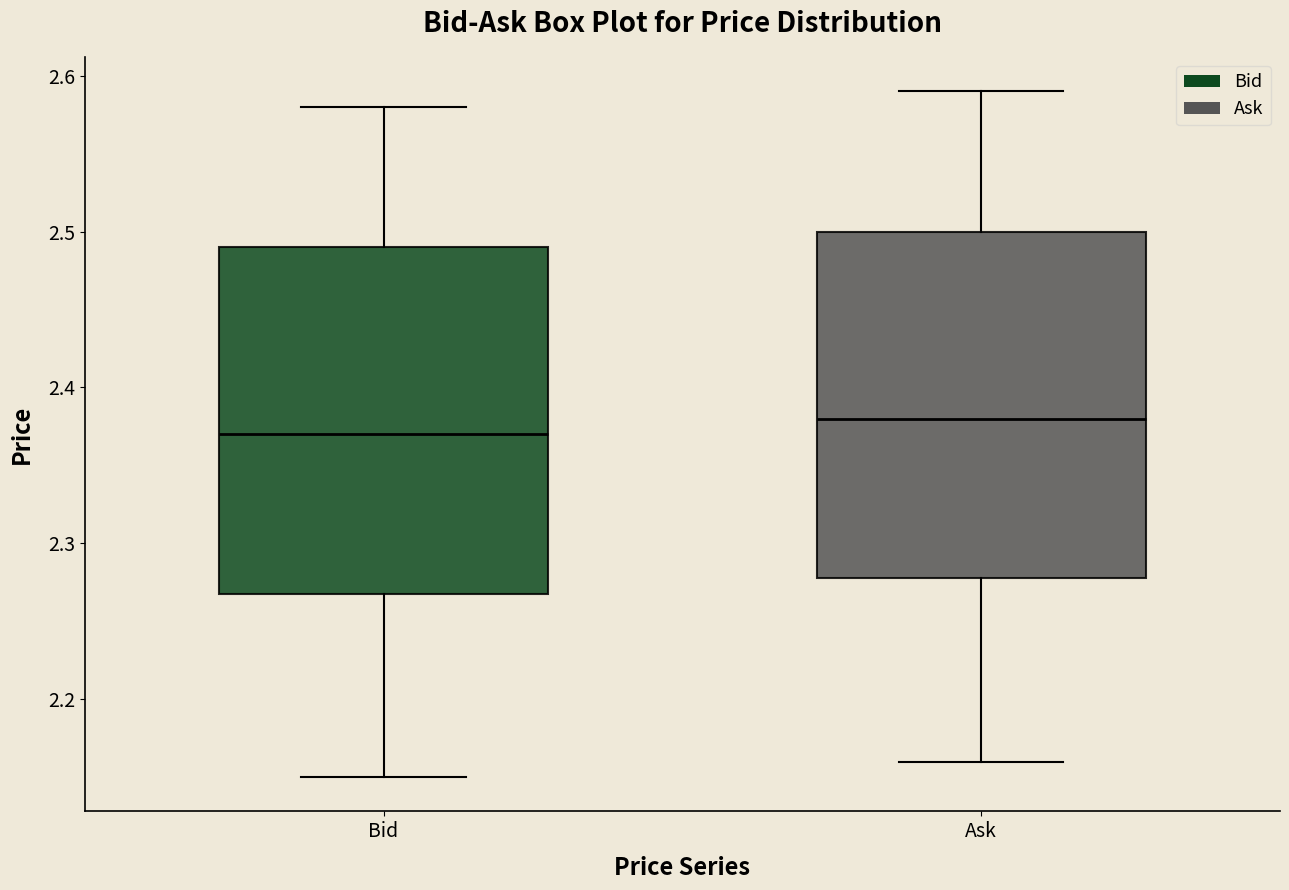

Where is the lower edge of the box for Ask on the y-axis? The values are not printed on the chart, so give them approximately, as read against the axis.

2.28